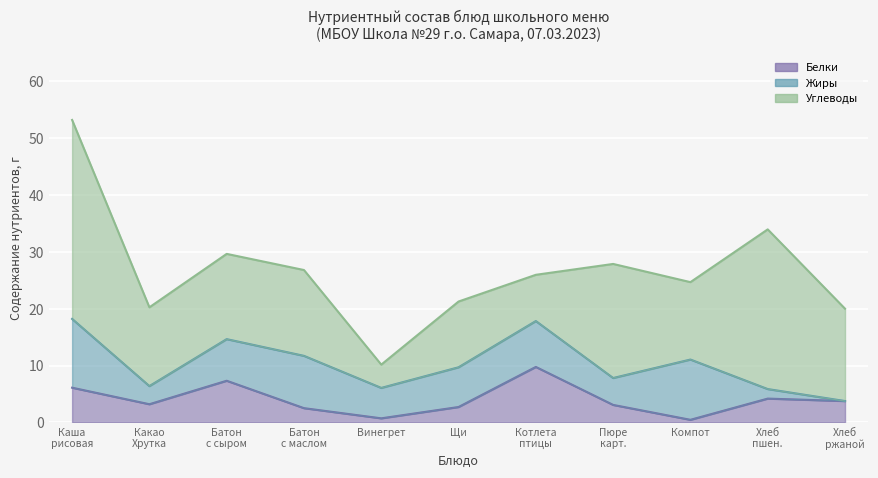

The Жиры series shows 1.6 at Щи из свежей капусты. True or false?

False